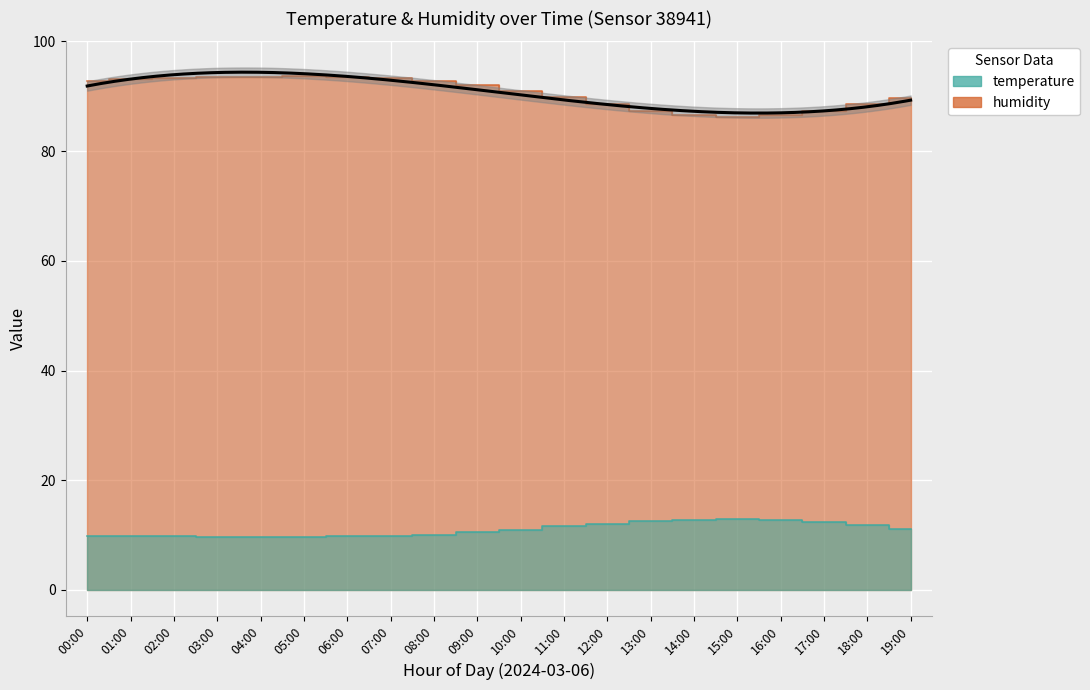

What is the highest value of the humidity series?

93.7